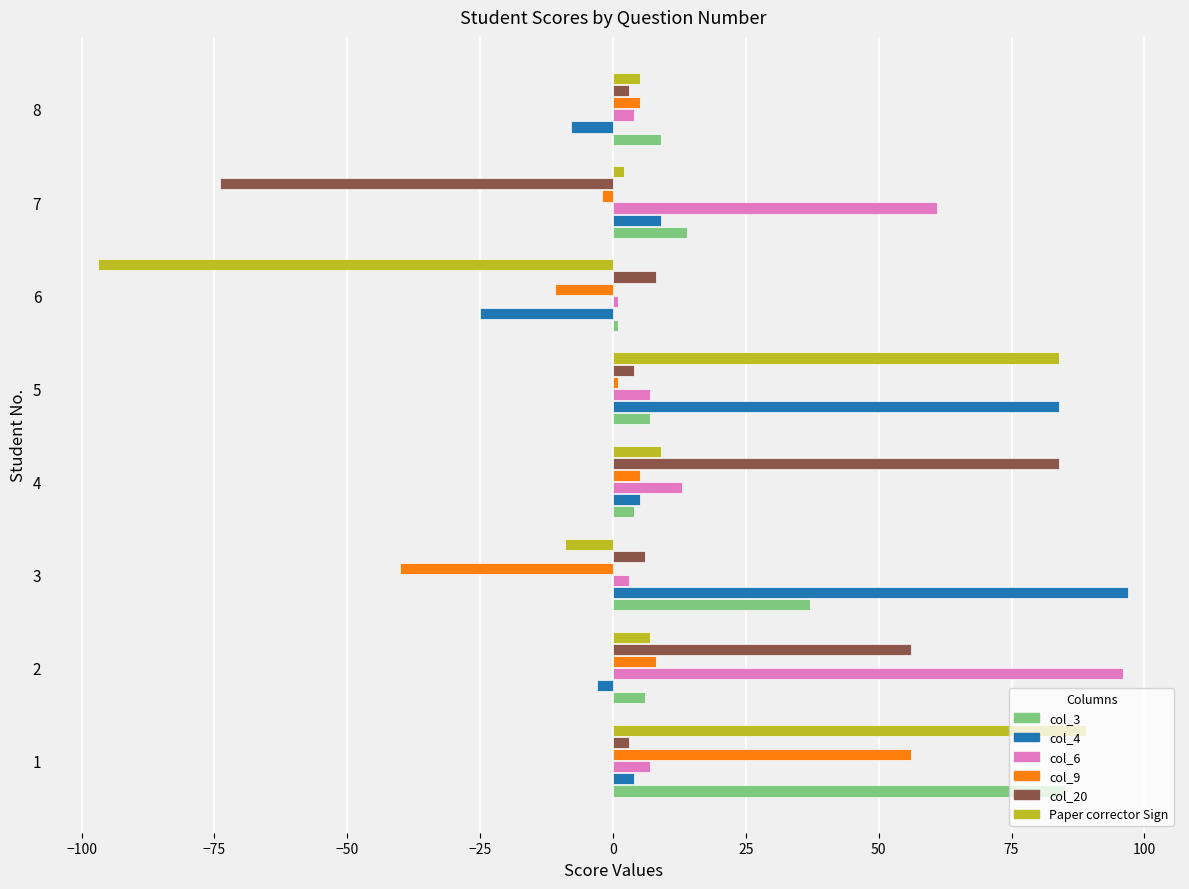

What is the highest value of the Paper corrector Sign series?

89